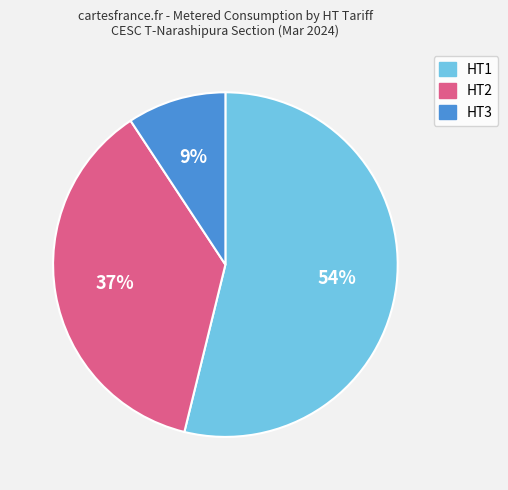

To the nearest percent, what percentage of the pie is HT2?

37%